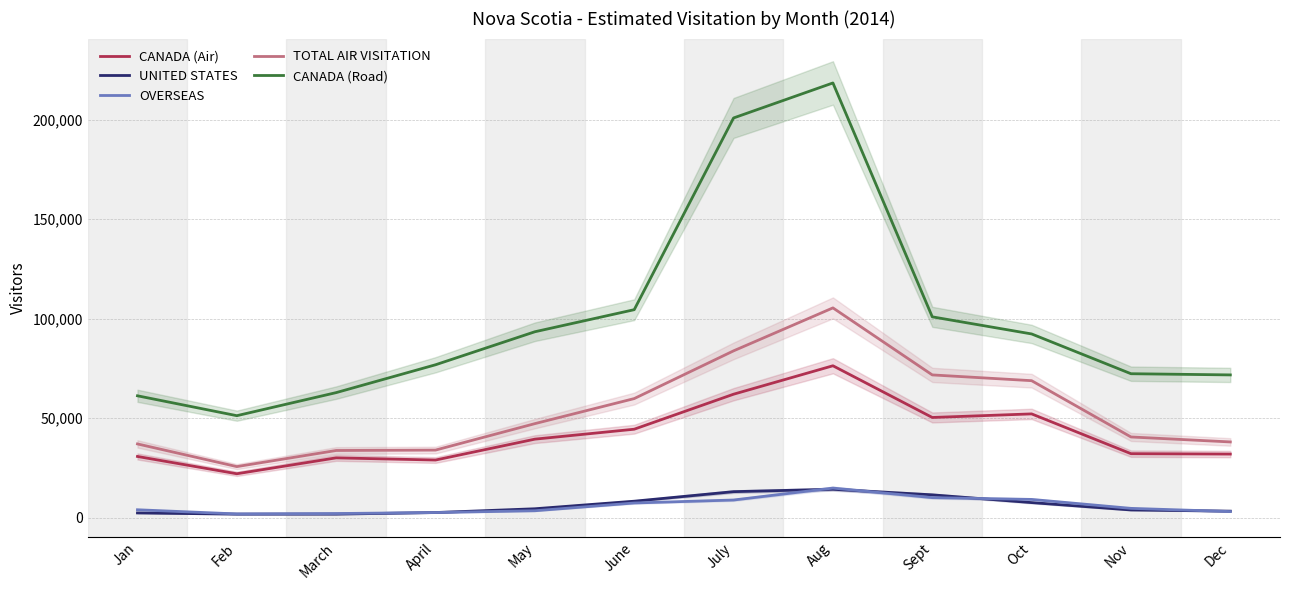

Where is OVERSEAS nearest to the value 8300?

July